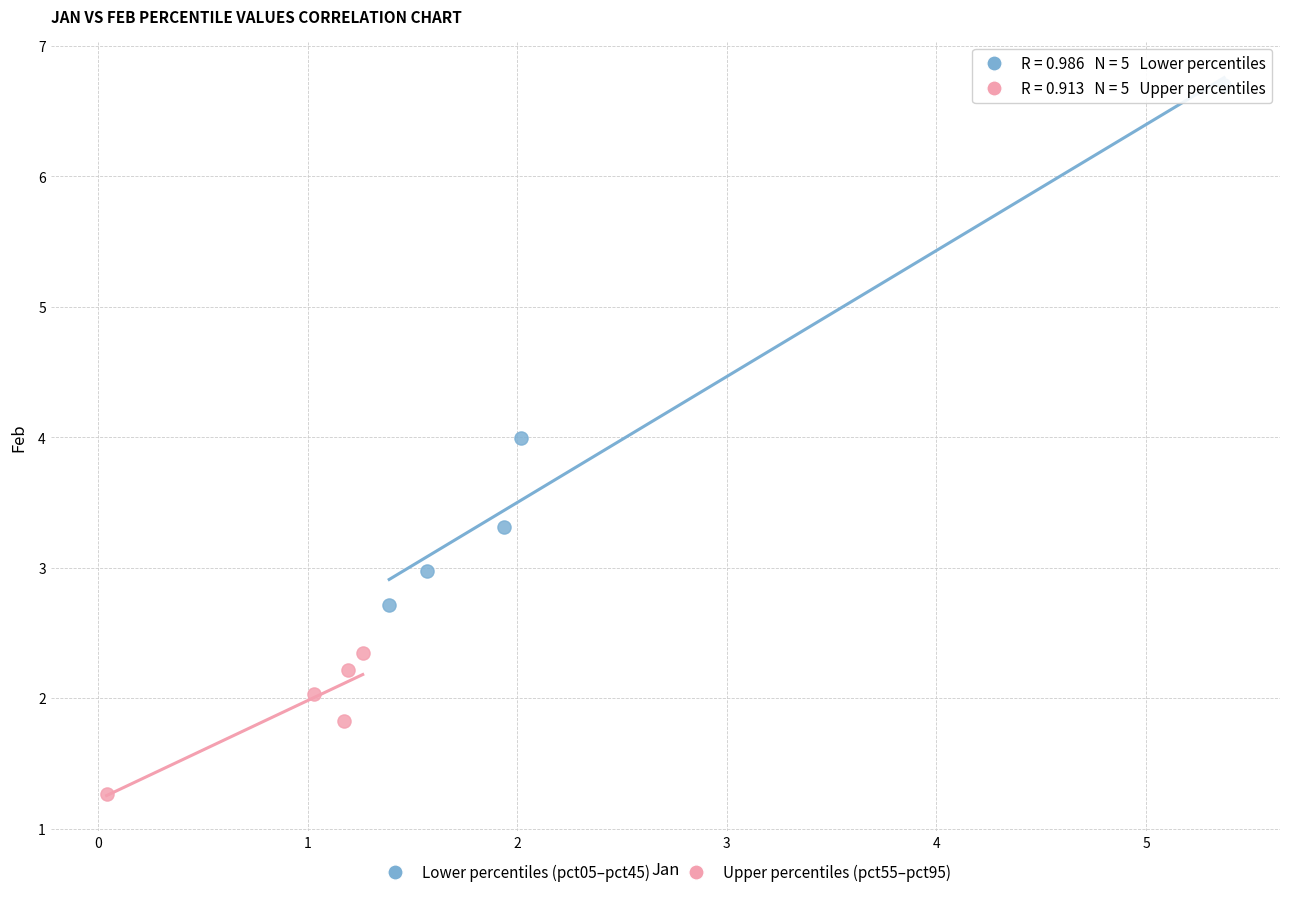

Which series contains the lowest Y value?

Upper percentiles (pct55–pct95)